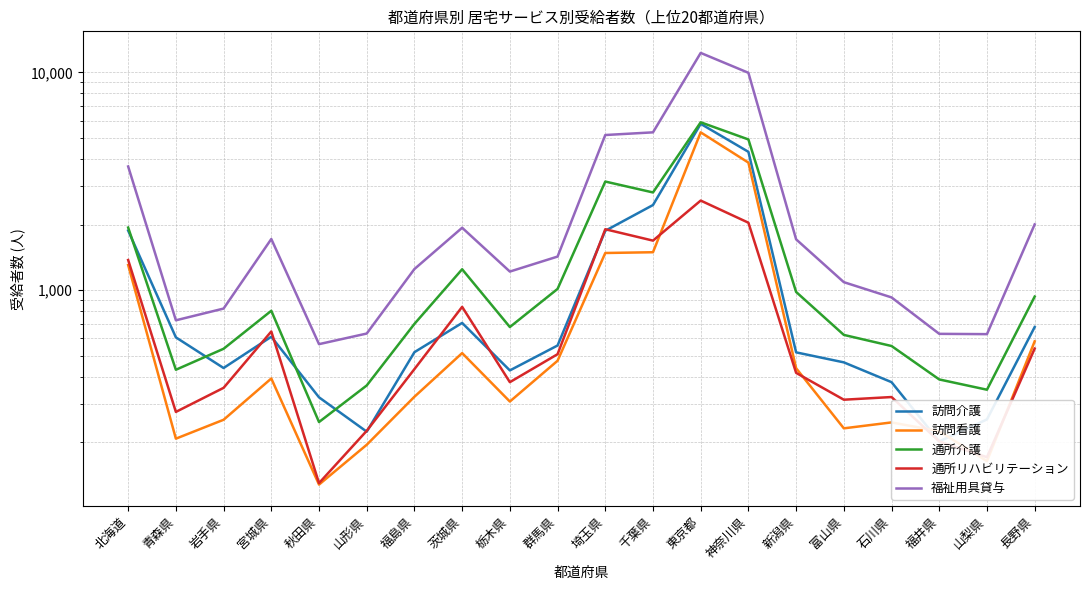

At which category does the chart reach its peak across all series?

東京都